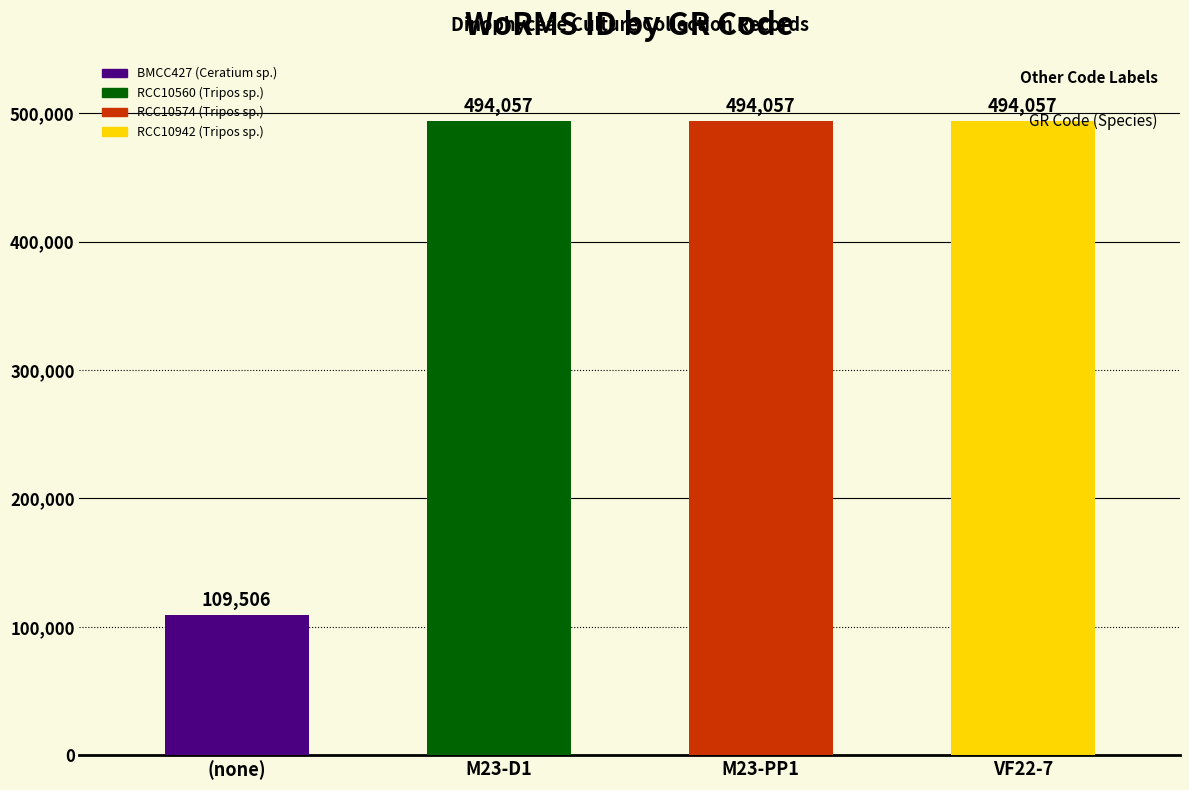

Does the chart contain any negative values?

No